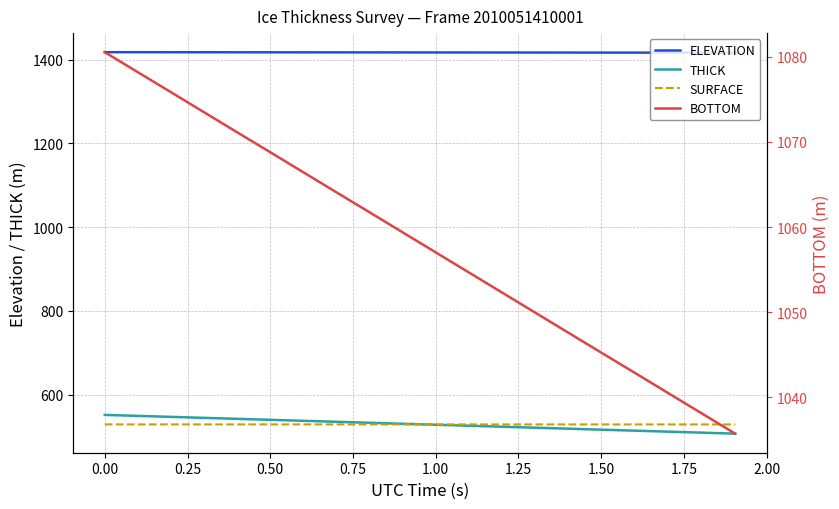

Which series has the largest total across all categories?

ELEVATION